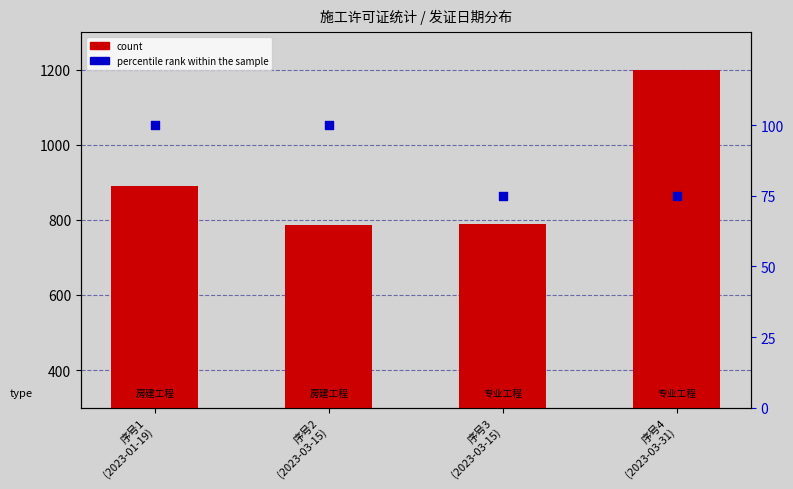

What are all the series names shown in the legend?

count, percentile rank within the sample